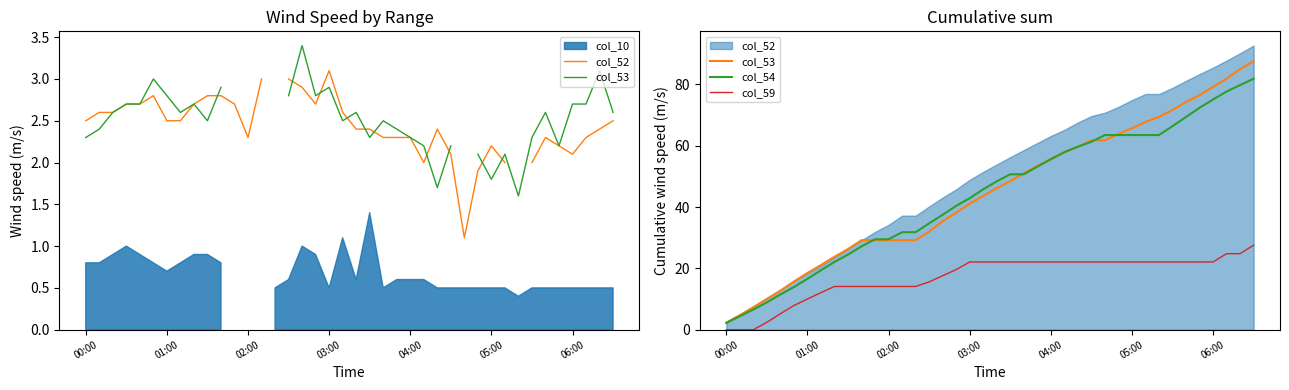

How many data points does each series have?

40